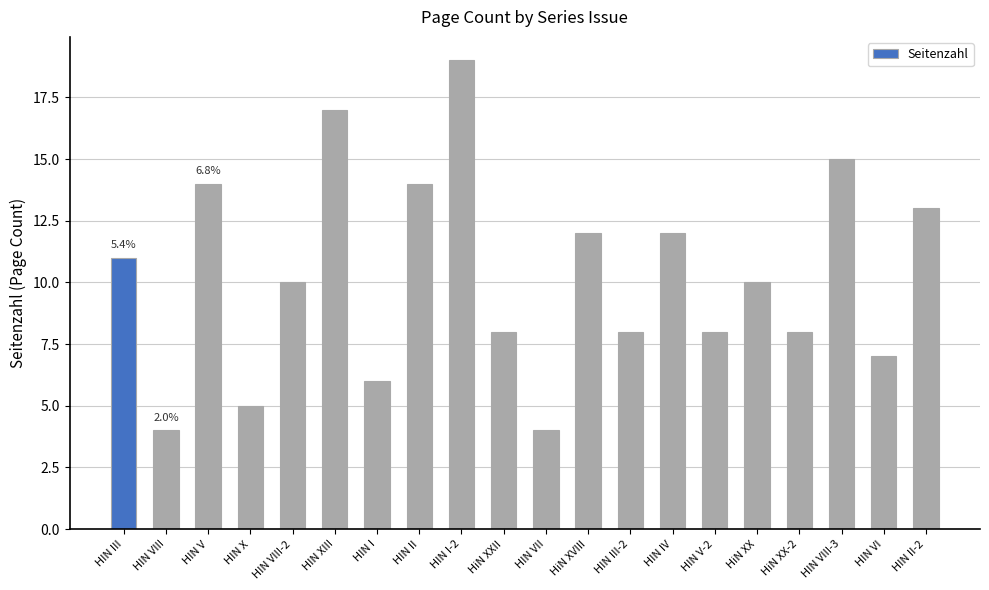

What is the smallest value displayed?

4